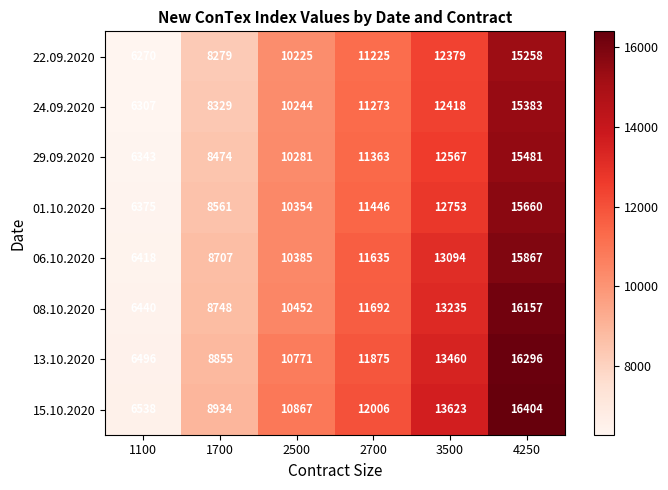

At which label is 22.09.2020 closest to 10764?

2700